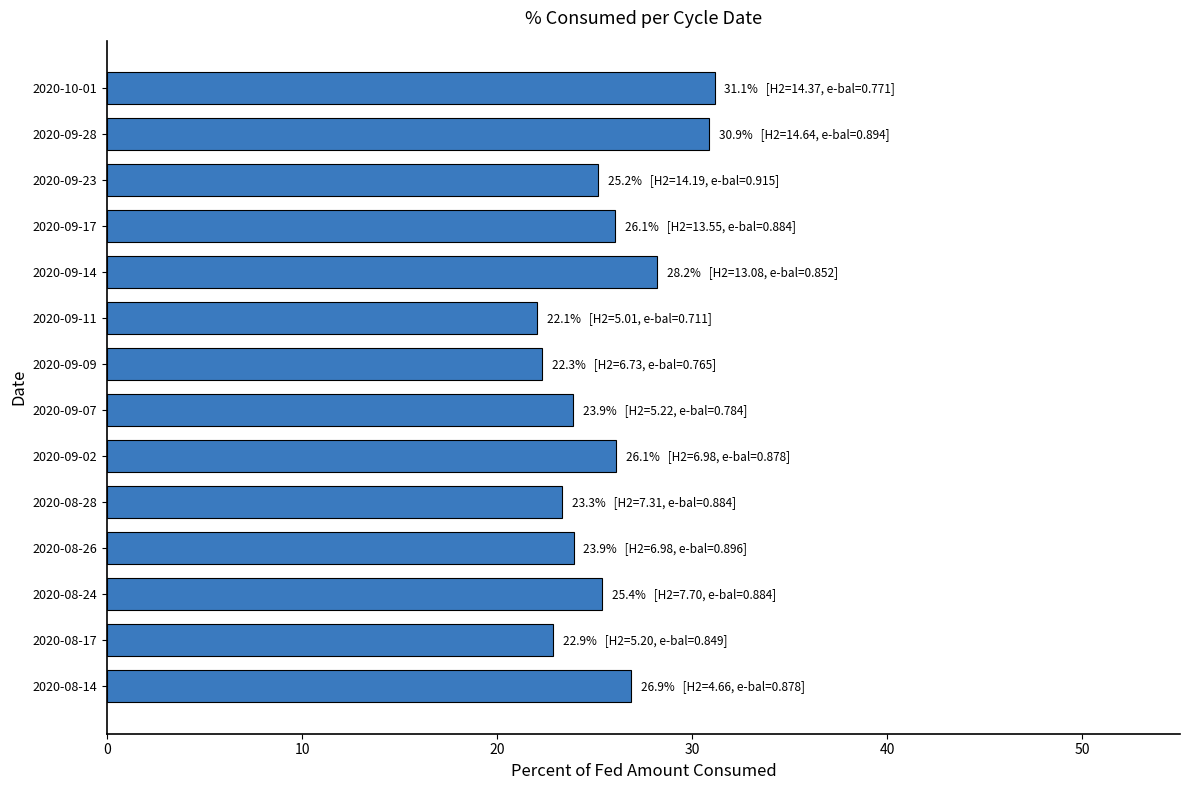

What is the difference between the values at 2020-09-28 and 2020-08-24?

5.5